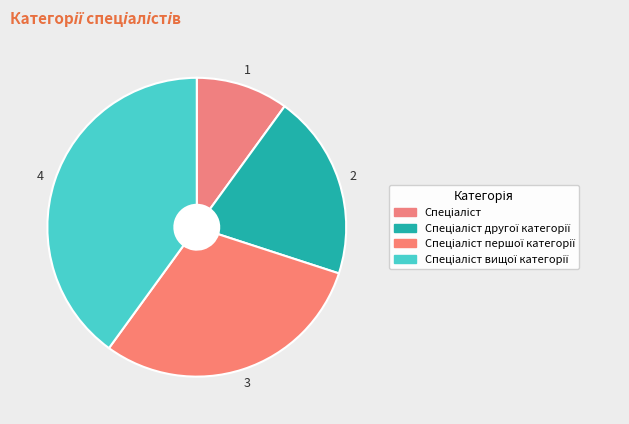

Count the number of slices in the pie.

4